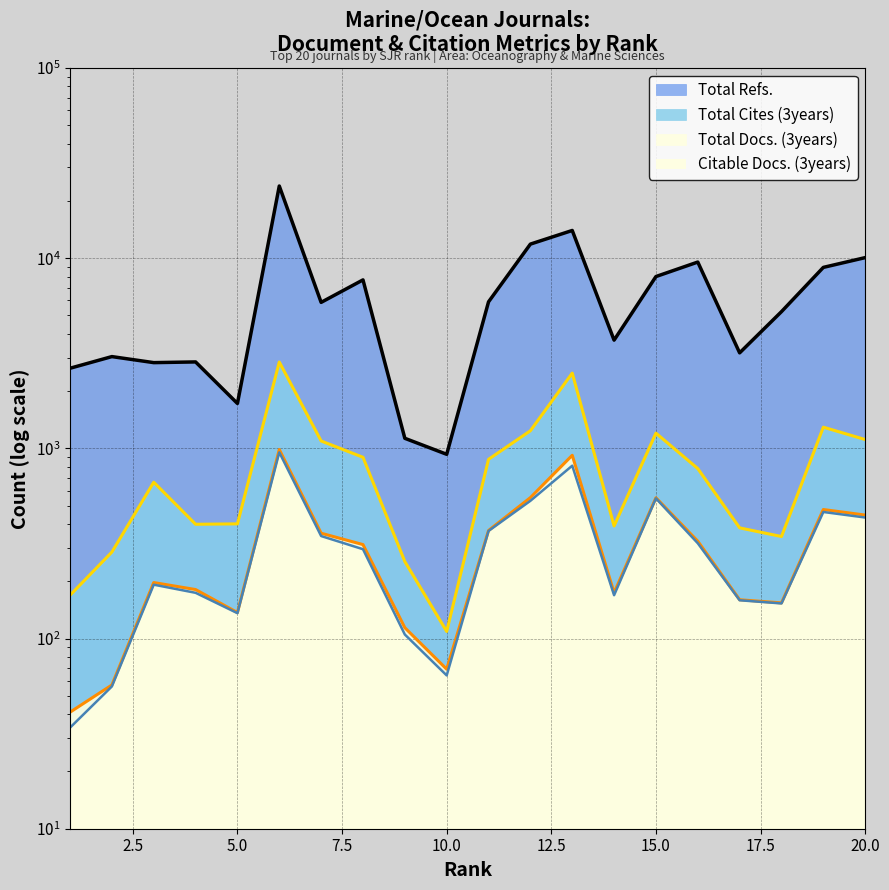

How many series are shown in this chart?

4